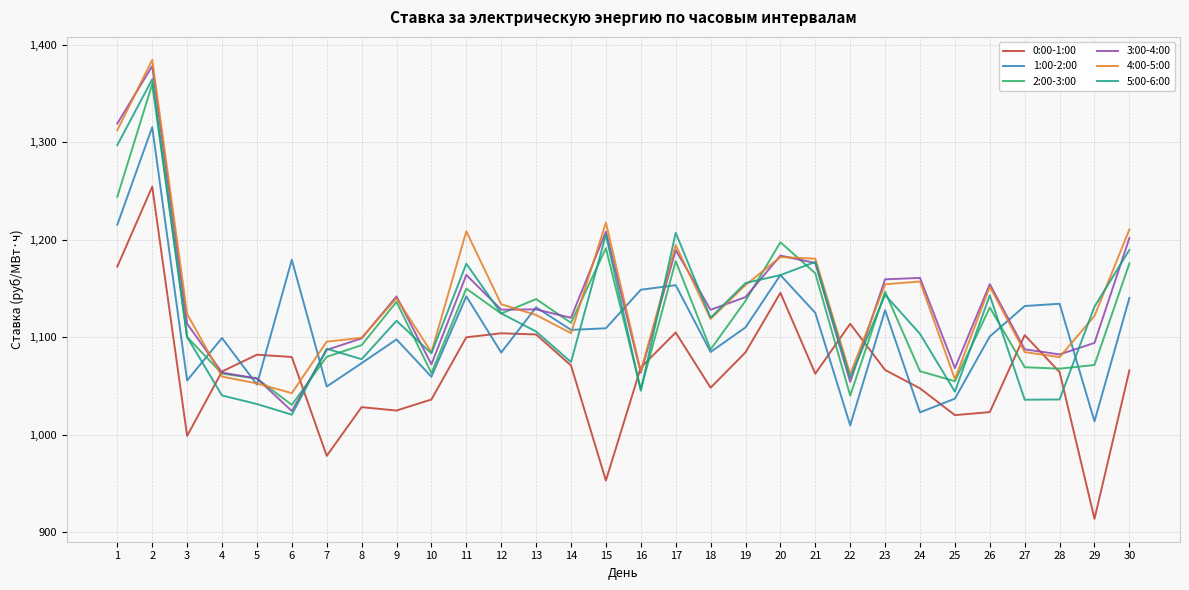

What is the sum of all 5:00-6:00 values?

33660.7